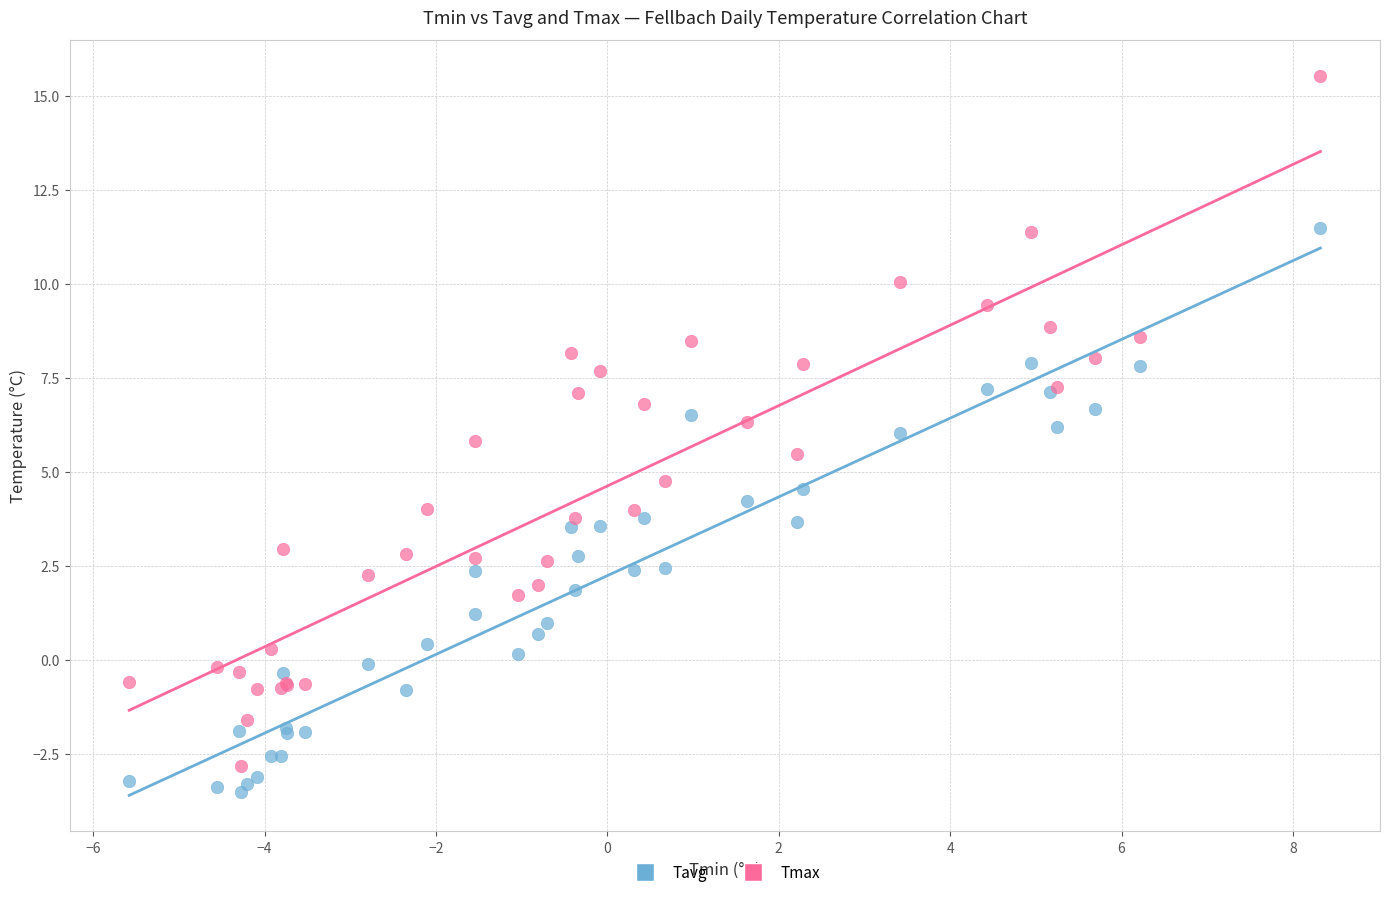

What is the X range (max minus min) for the scatter plot?

13.9